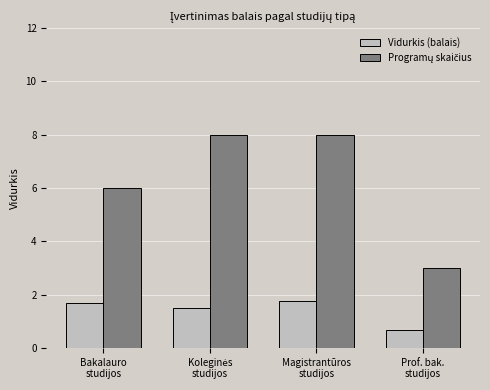

What is the highest value of the Vidurkis (balais) series?

1.8